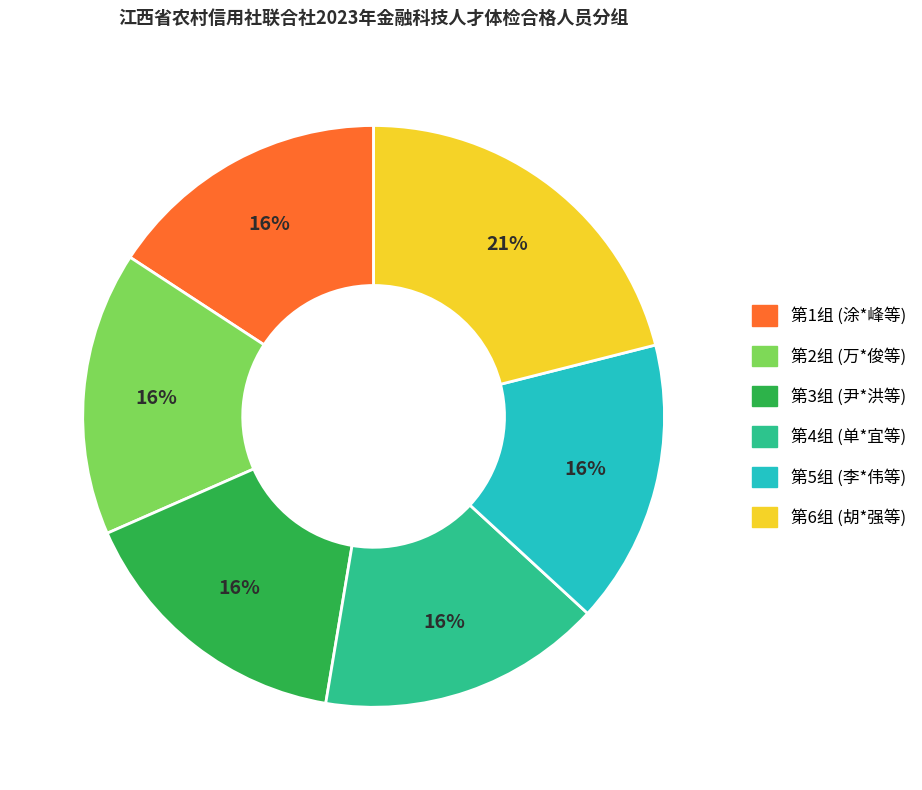

Does any single category account for the majority?

No